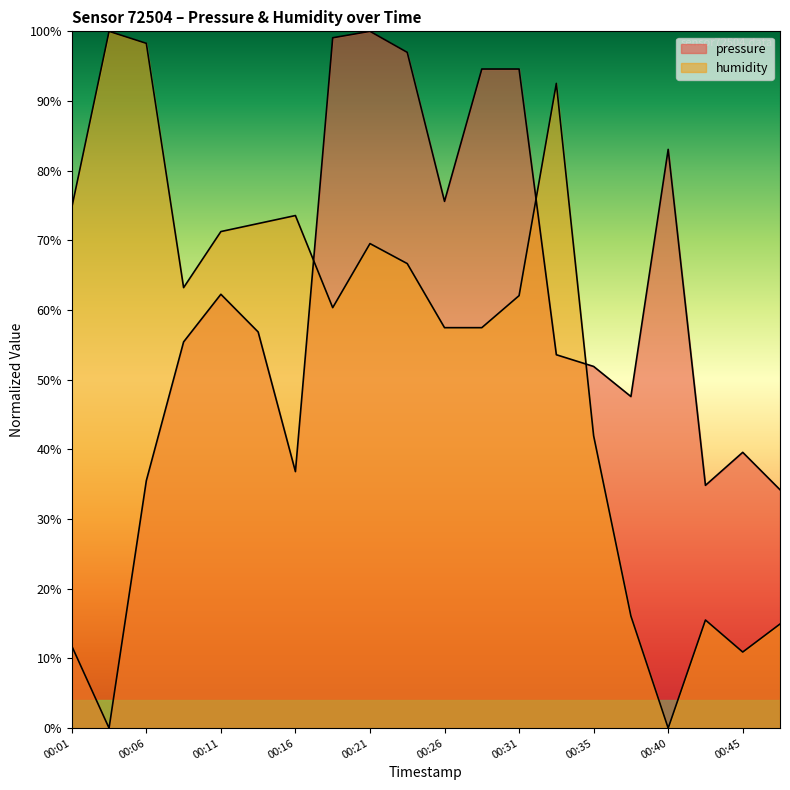

In humidity, how many points are lower than both neighbors (excluding endpoints)?

4